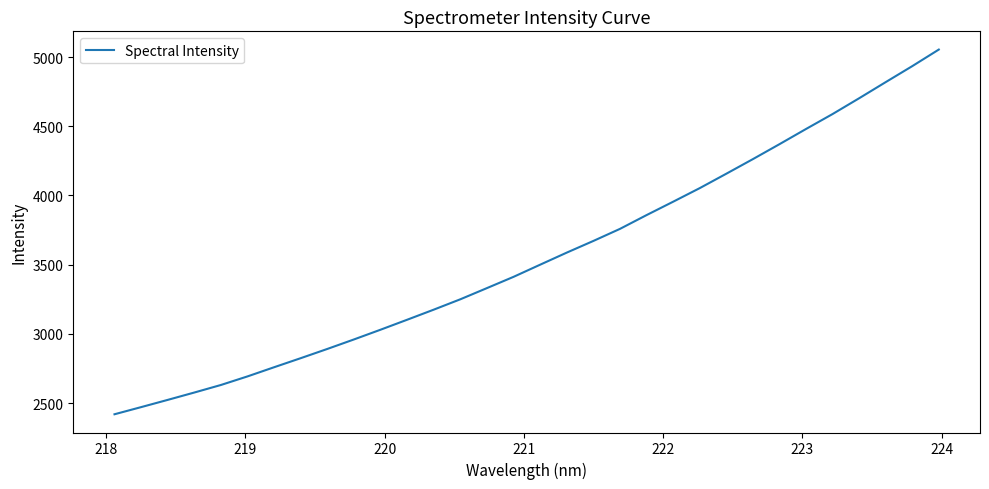

What is the maximum value shown in the chart?

5054.0